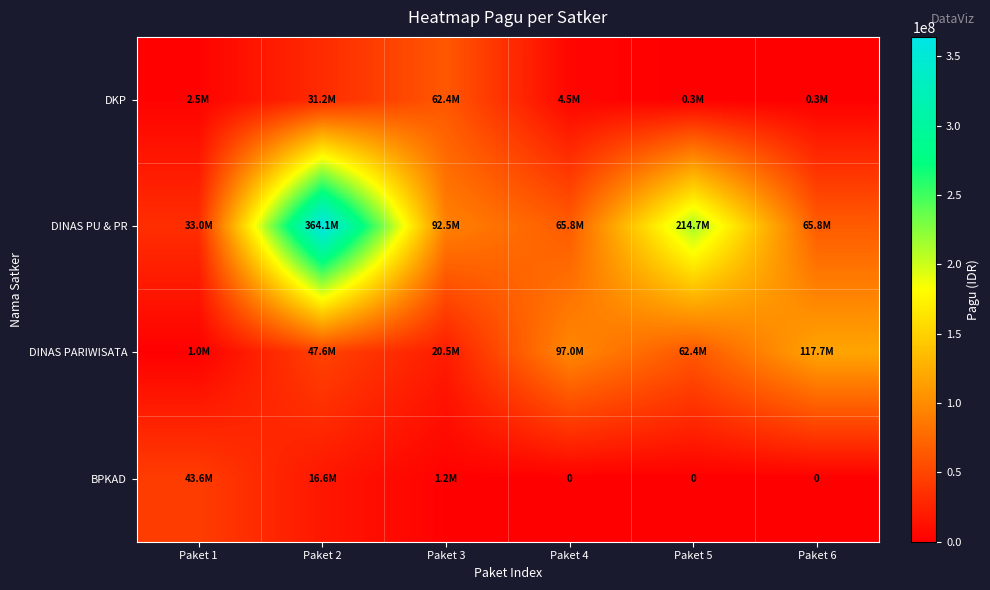

At which category does the chart reach its peak across all series?

Paket 2